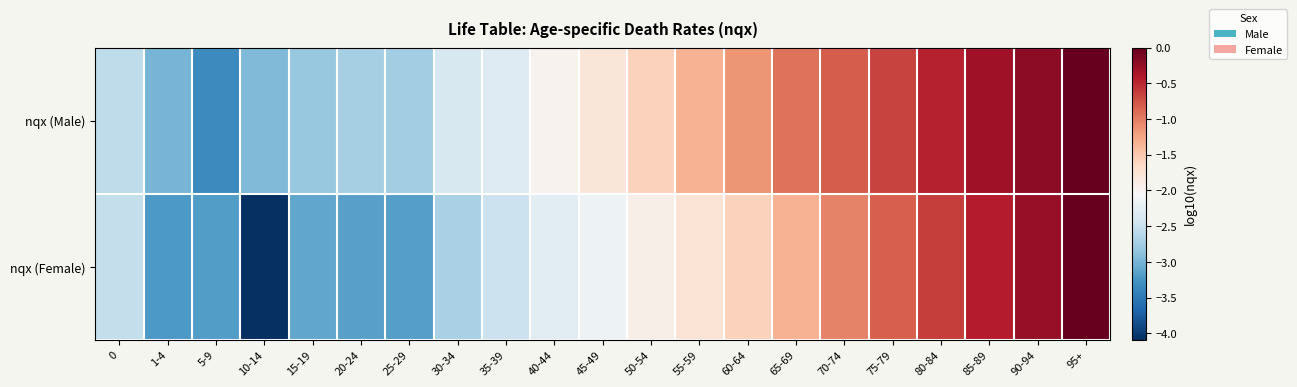

Which series has the widest spread of values?

nqx (Female)